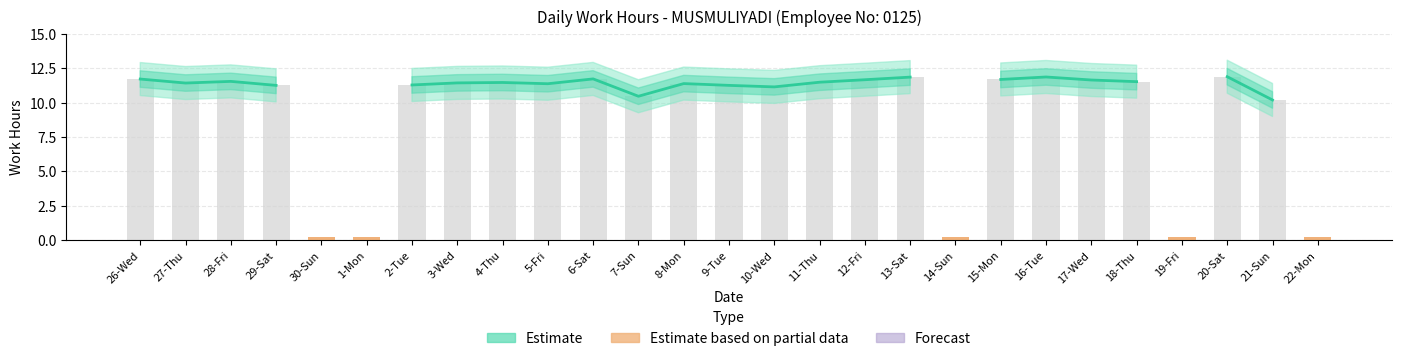

What is the maximum value shown in the chart?

11.9